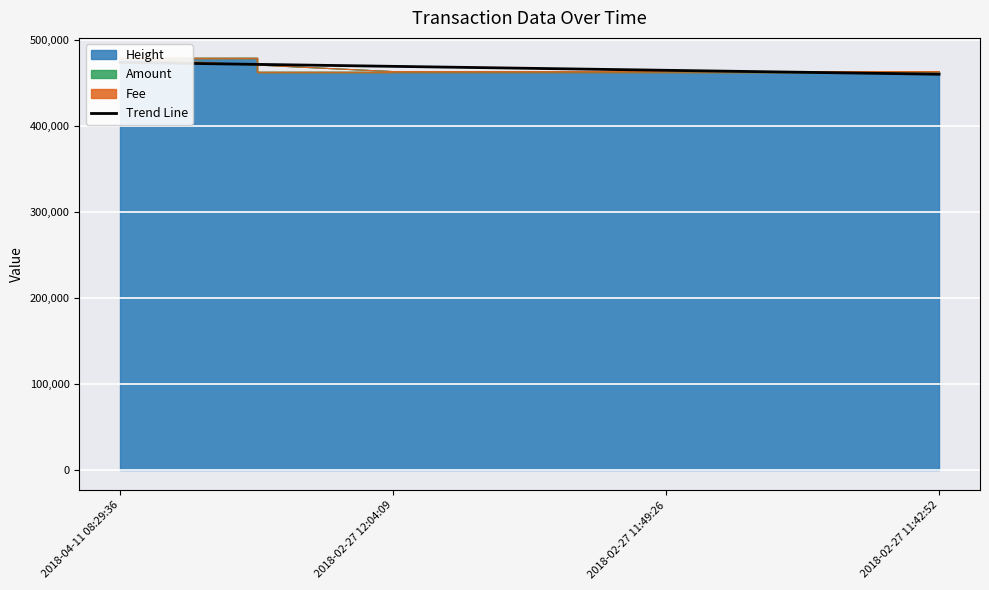

At which category does the chart reach its minimum across all series?

2018-02-27 11:42:52